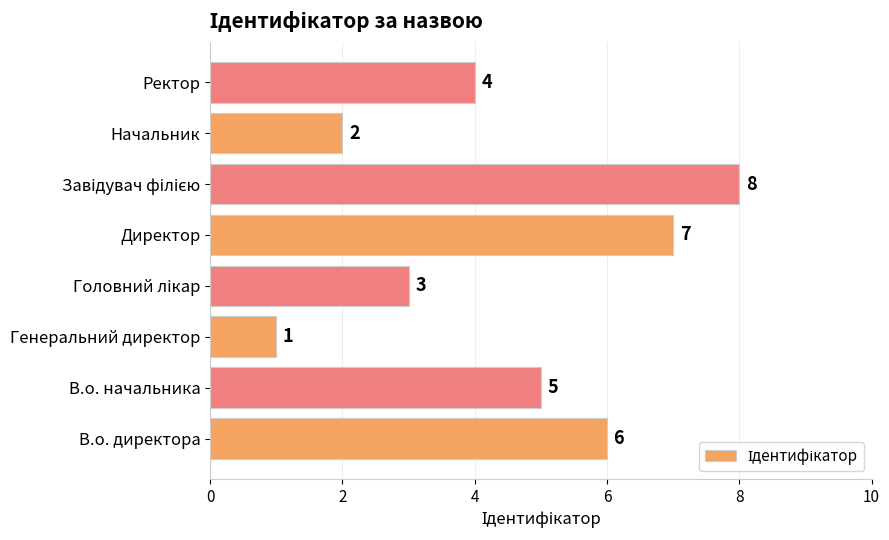

Reading bottom to top, transcribe all the data shown in this chart.

6	5	1	3	7	8	2	4